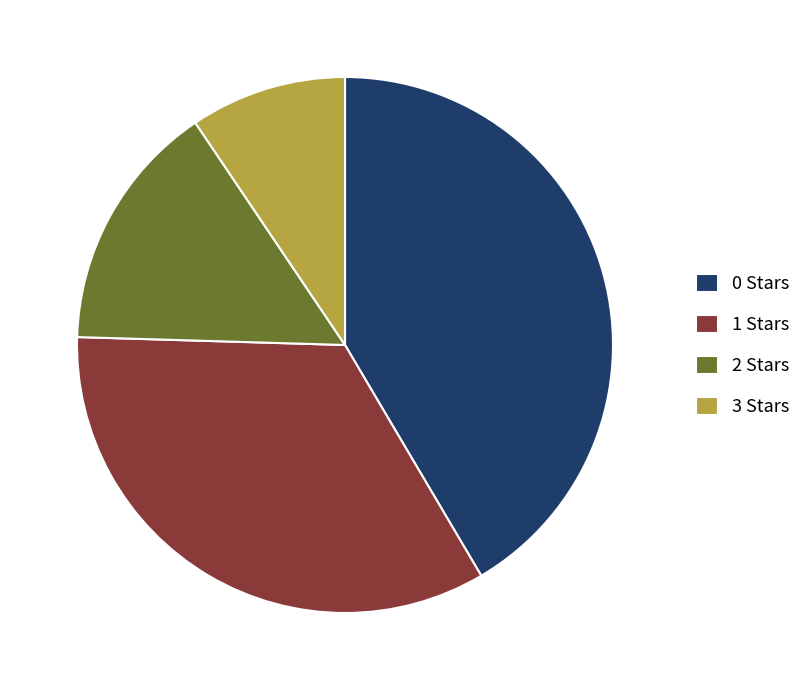

Do 0 Stars and 2 Stars together represent more than half of the pie?

Yes